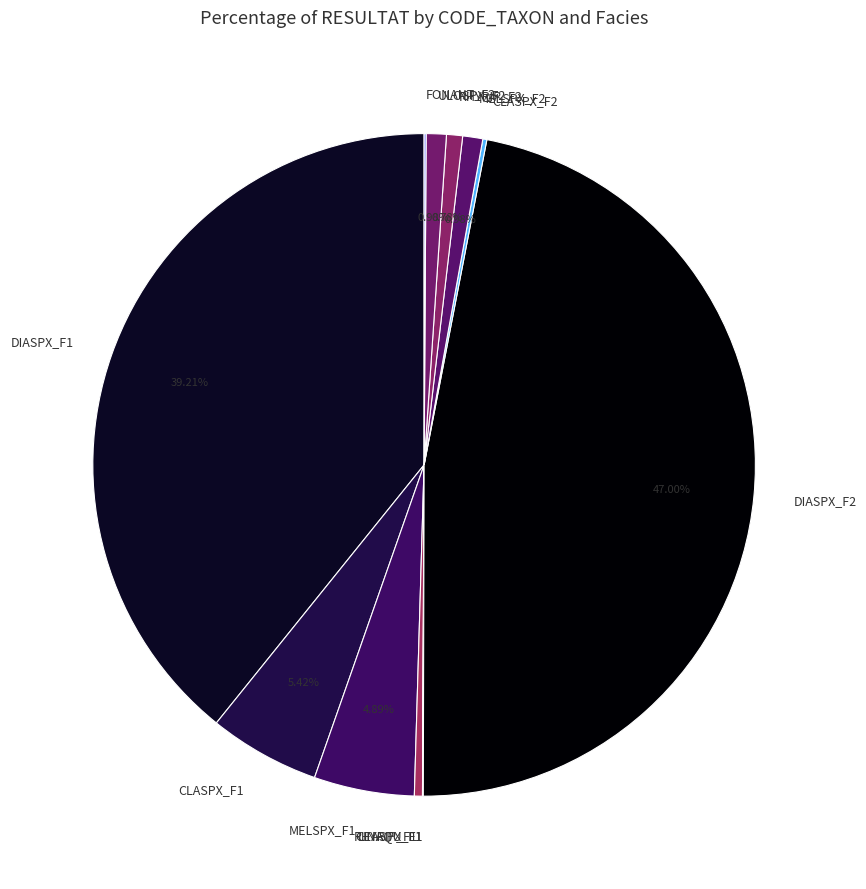

Which has a higher value, RHYRIP_F1 or MELSPX_F2?

MELSPX_F2